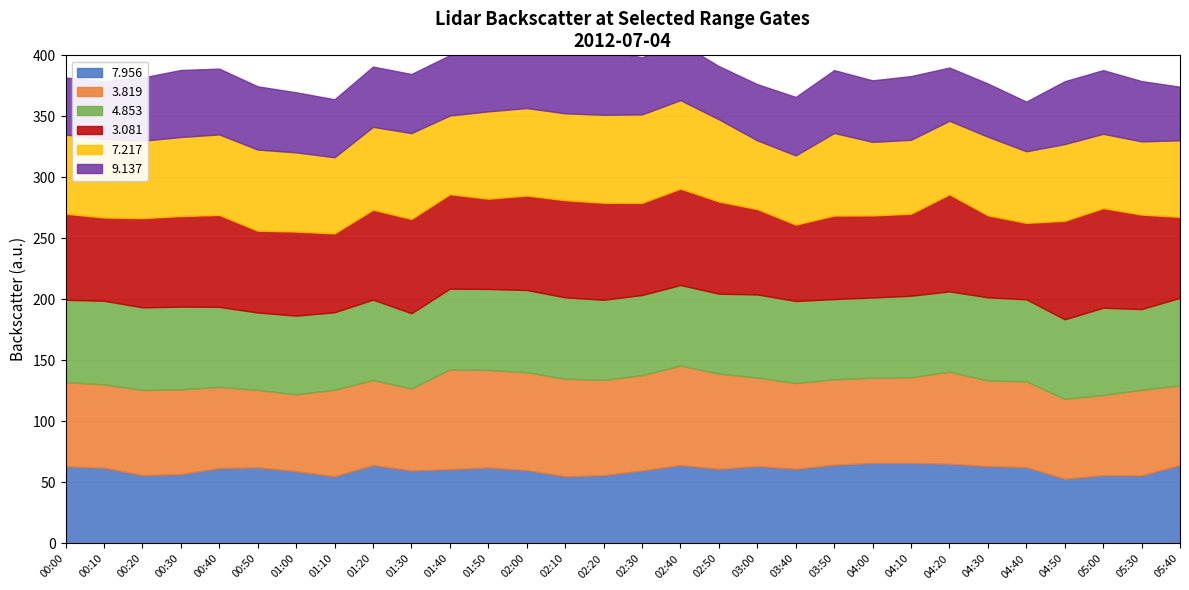

What is the difference between the second highest and minimum values in the   7.217 series?

16.2